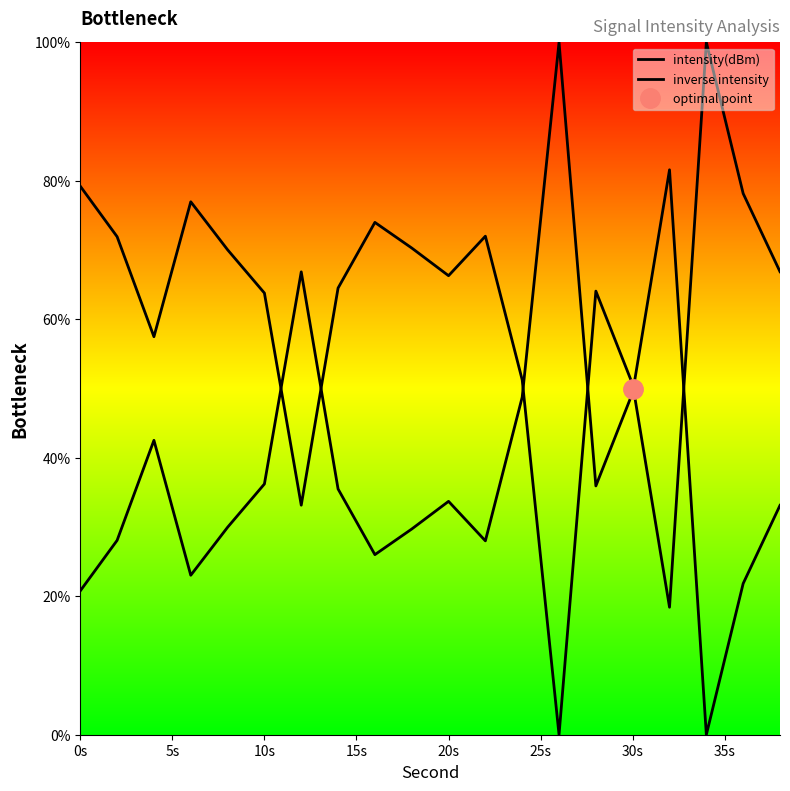

True or false: inverse intensity has a value of 48.3 at 18.

False